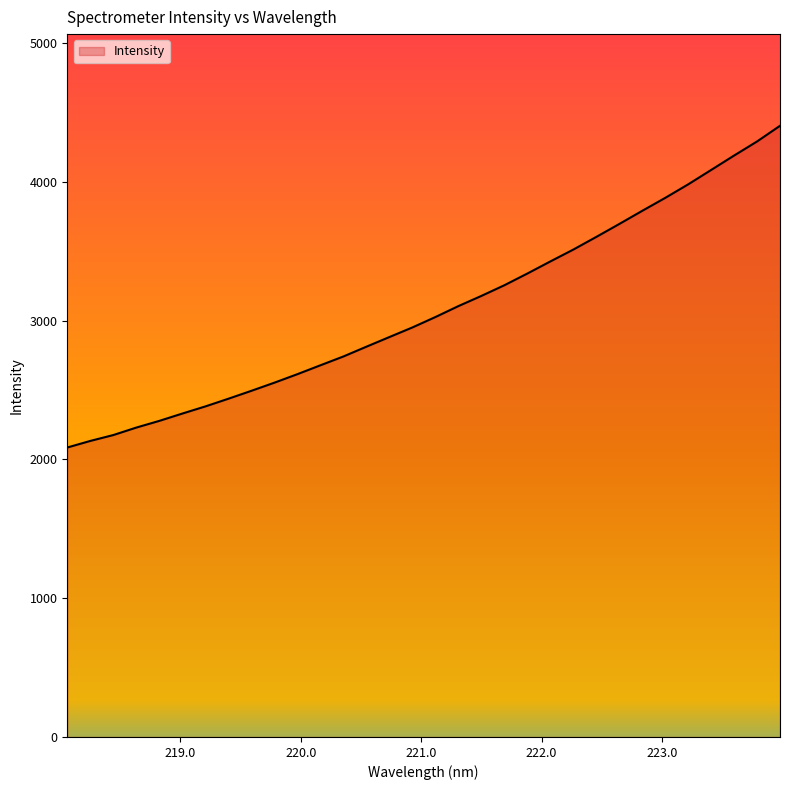

What is the smallest value displayed?

2085.7